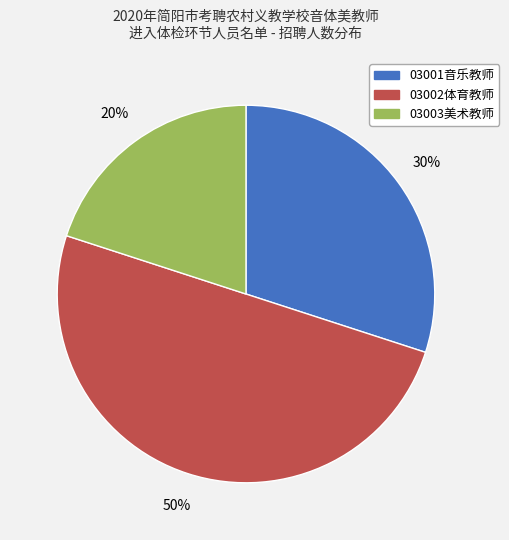

Approximately how many times larger is the value at 03001音乐教师 compared to 03002体育教师?

0.6